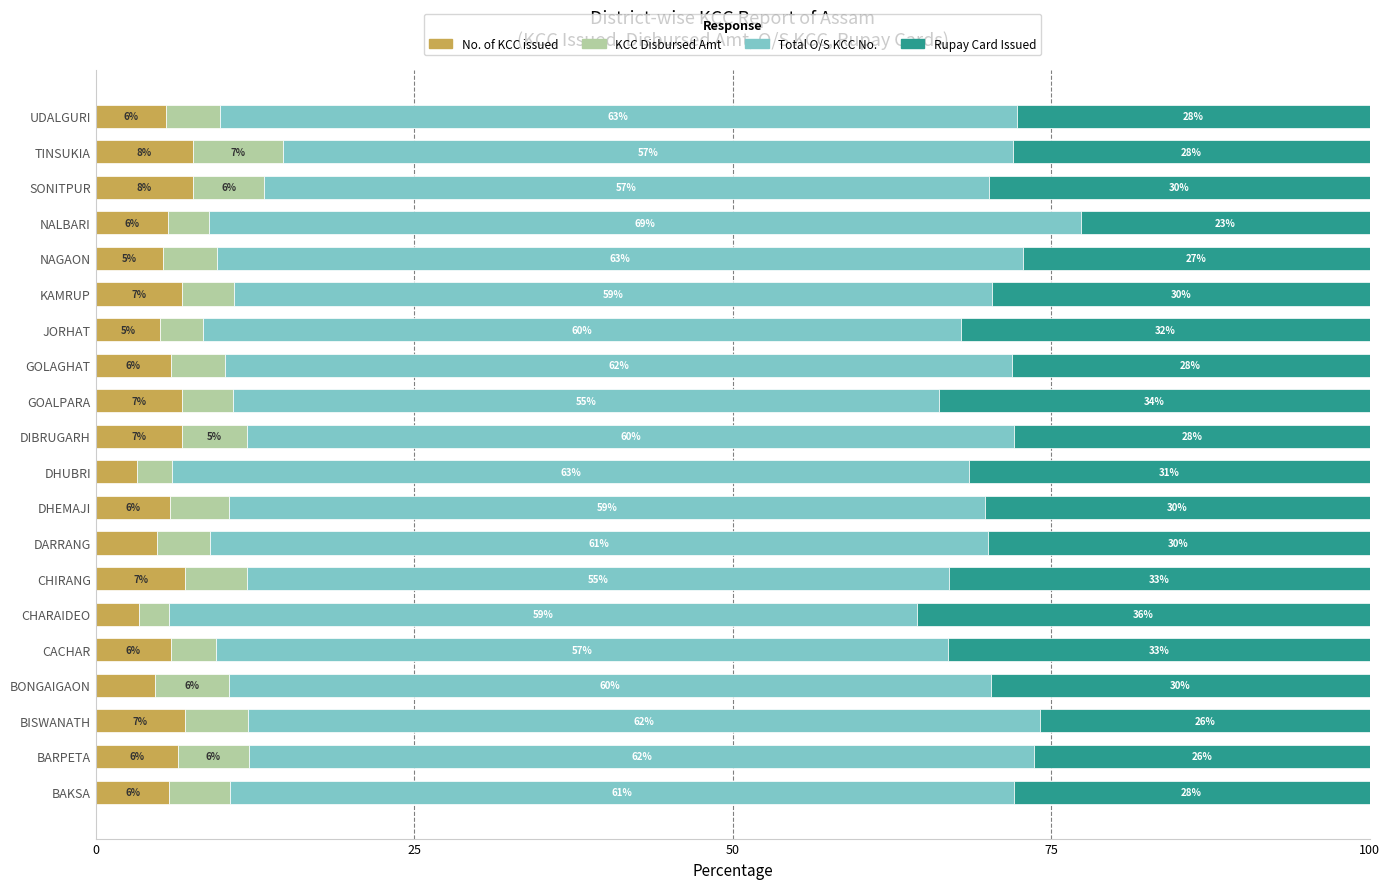

The No. of KCC issued series shows 7.6 at SONITPUR. True or false?

True